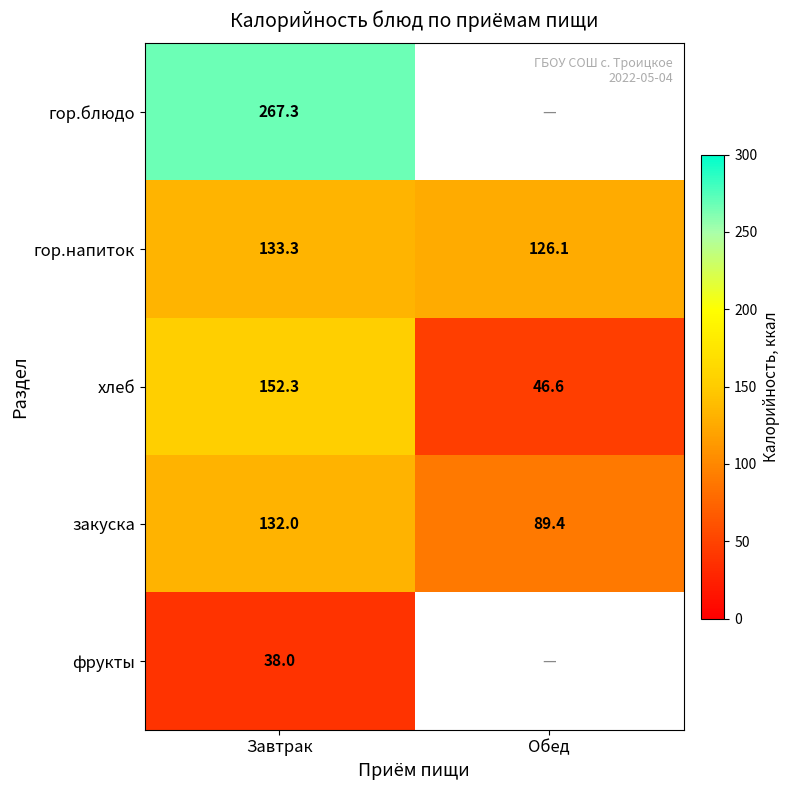

What is the lowest value of the гор.напиток series?

126.1